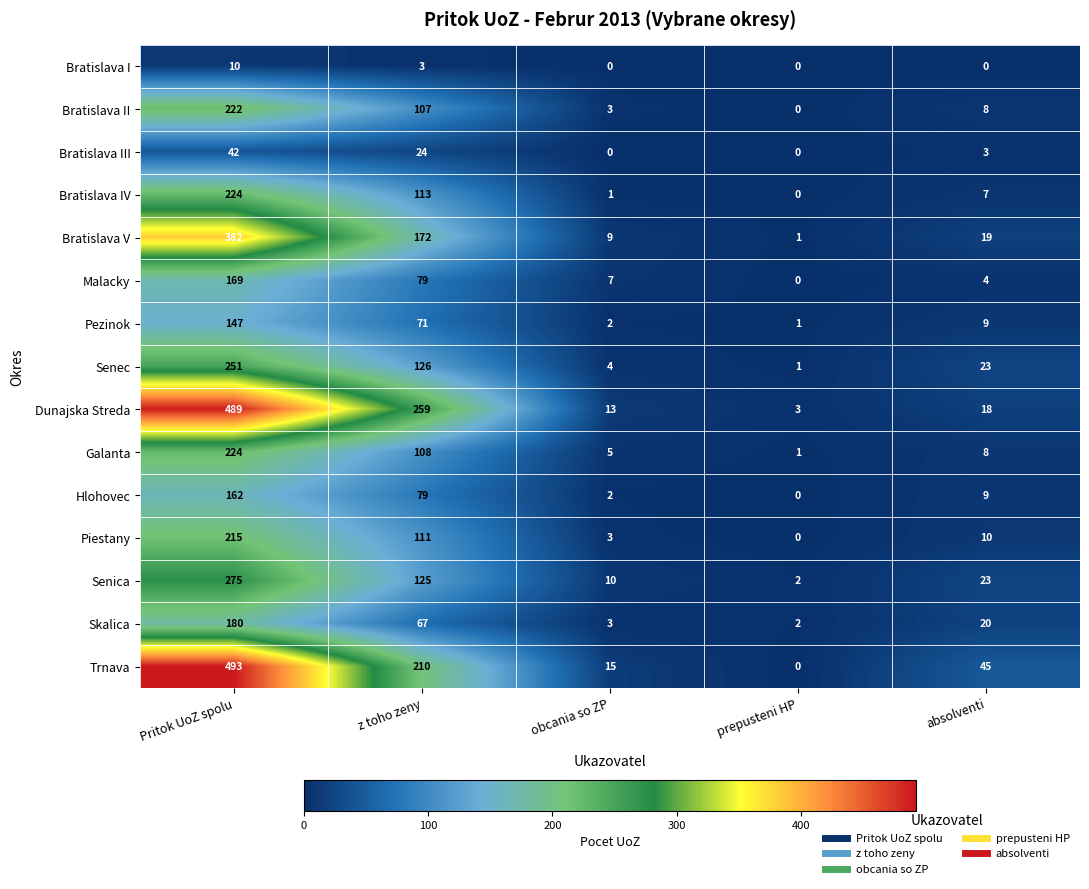

How many series are shown in this chart?

15